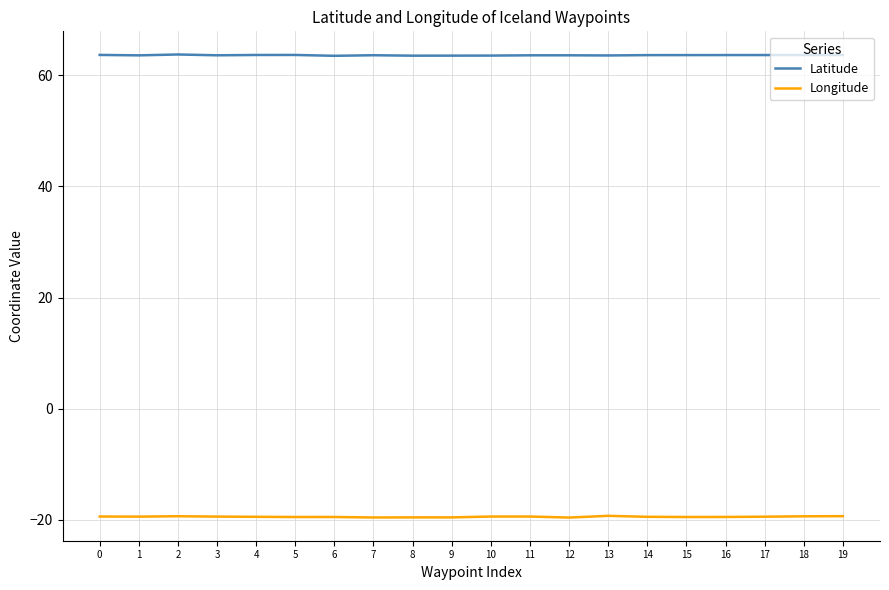

What is the smallest value displayed?

-19.6